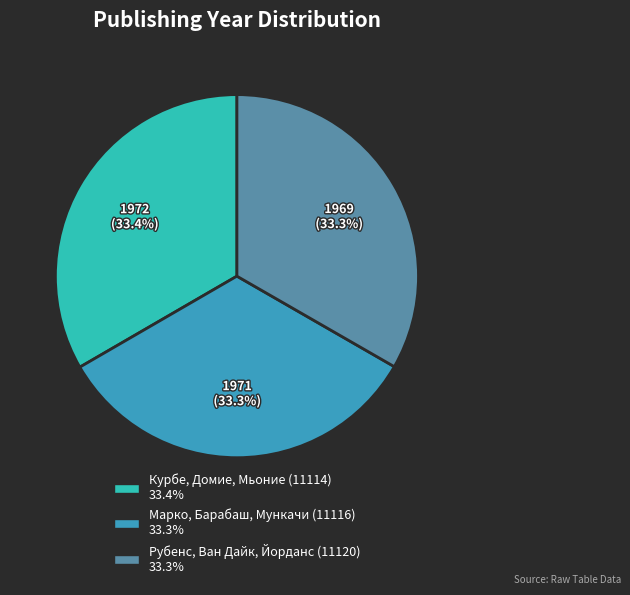

Does Марко, Барабаш, Мункачи (11116) account for over 50% of the chart?

No